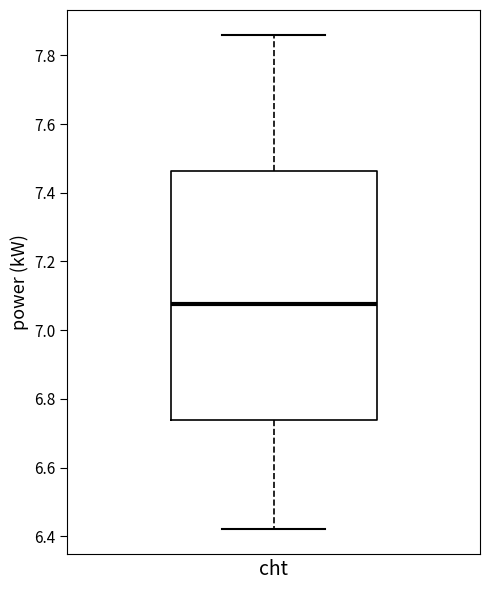

Transcribe this box plot: give where the median line is, the range the box spans, and where the two whiskers end, as read against the y-axis. The values are not printed on the chart, so give them approximately, as read against the axis.

median 7.08, box 6.74 to 7.46, whiskers 6.42 to 7.86